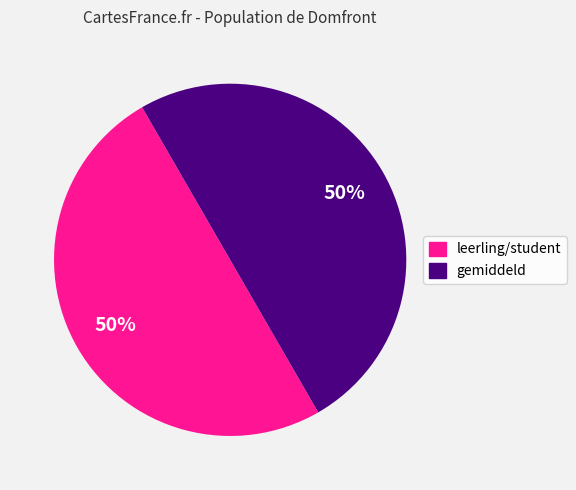

How many slices are in this pie chart?

2